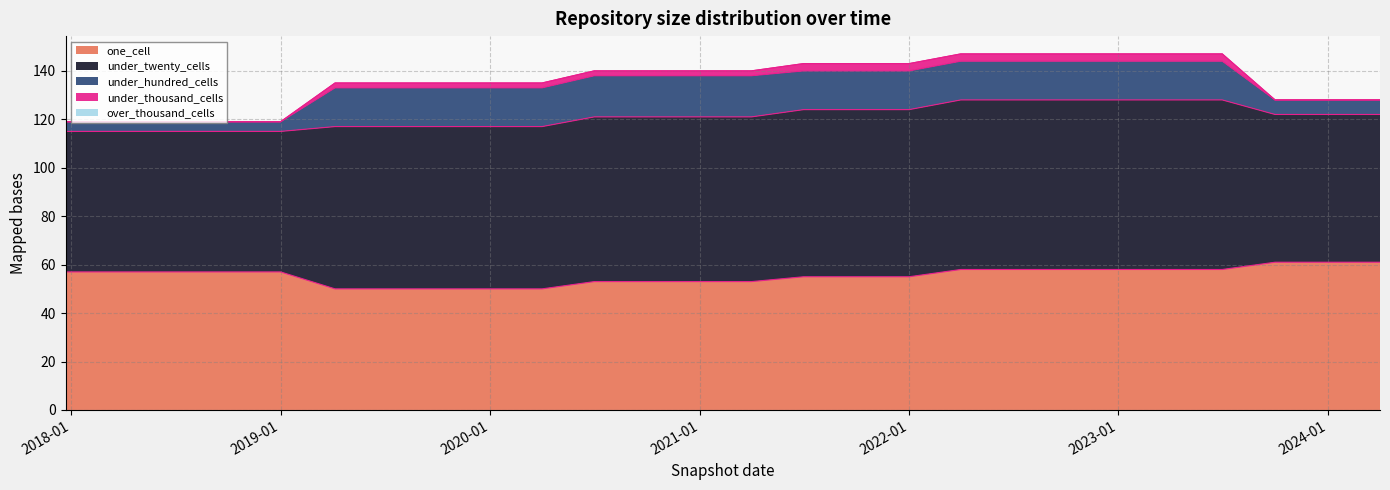

Reading right to left, what are all the values shown in this chart?

one_cell: 2024-04-01=61	2024-01-01=61	2023-10-01=61	2023-07-01=58	2023-04-01=58	2023-01-01=58	2022-10-01=58	2022-07-01=58	2022-04-01=58	2022-01-01=55	2021-10-01=55	2021-07-01=55	2021-04-01=53	2021-01-01=53	2020-10-01=53	2020-07-01=53	2020-04-01=50	2020-01-01=50	2019-10-09=50	2019-07-01=50	2019-04-06=50	2019-01-01=57	2018-09-28=57	2018-07-11=57	2018-04-09=57	2017-12-22=57
under_twenty_cells: 2024-04-01=61	2024-01-01=61	2023-10-01=61	2023-07-01=70	2023-04-01=70	2023-01-01=70	2022-10-01=70	2022-07-01=70	2022-04-01=70	2022-01-01=69	2021-10-01=69	2021-07-01=69	2021-04-01=68	2021-01-01=68	2020-10-01=68	2020-07-01=68	2020-04-01=67	2020-01-01=67	2019-10-09=67	2019-07-01=67	2019-04-06=67	2019-01-01=58	2018-09-28=58	2018-07-11=58	2018-04-09=58	2017-12-22=58
under_hundred_cells: 2024-04-01=6	2024-01-01=6	2023-10-01=6	2023-07-01=16	2023-04-01=16	2023-01-01=16	2022-10-01=16	2022-07-01=16	2022-04-01=16	2022-01-01=16	2021-10-01=16	2021-07-01=16	2021-04-01=17	2021-01-01=17	2020-10-01=17	2020-07-01=17	2020-04-01=16	2020-01-01=16	2019-10-09=16	2019-07-01=16	2019-04-06=16	2019-01-01=4	2018-09-28=4	2018-07-11=4	2018-04-09=4	2017-12-22=4
under_thousand_cells: 2024-04-01=0	2024-01-01=0	2023-10-01=0	2023-07-01=3	2023-04-01=3	2023-01-01=3	2022-10-01=3	2022-07-01=3	2022-04-01=3	2022-01-01=3	2021-10-01=3	2021-07-01=3	2021-04-01=2	2021-01-01=2	2020-10-01=2	2020-07-01=2	2020-04-01=2	2020-01-01=2	2019-10-09=2	2019-07-01=2	2019-04-06=2	2019-01-01=0	2018-09-28=0	2018-07-11=0	2018-04-09=0	2017-12-22=0
over_thousand_cells: 2024-04-01=0	2024-01-01=0	2023-10-01=0	2023-07-01=0	2023-04-01=0	2023-01-01=0	2022-10-01=0	2022-07-01=0	2022-04-01=0	2022-01-01=0	2021-10-01=0	2021-07-01=0	2021-04-01=0	2021-01-01=0	2020-10-01=0	2020-07-01=0	2020-04-01=0	2020-01-01=0	2019-10-09=0	2019-07-01=0	2019-04-06=0	2019-01-01=0	2018-09-28=0	2018-07-11=0	2018-04-09=0	2017-12-22=0